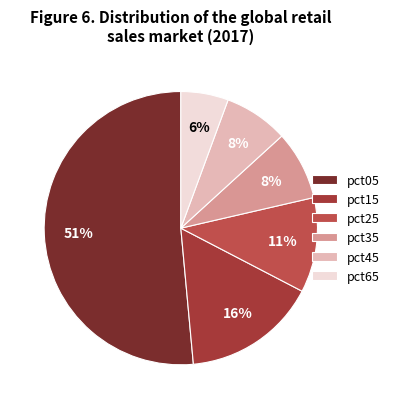

How many segments does this pie chart have?

6